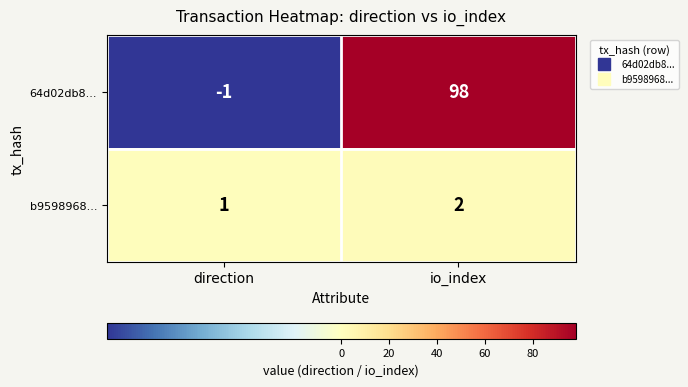

Reading left to right, what are all the values shown in this chart?

64d02db8...: direction=-1	io_index=98
b9598968...: direction=1	io_index=2